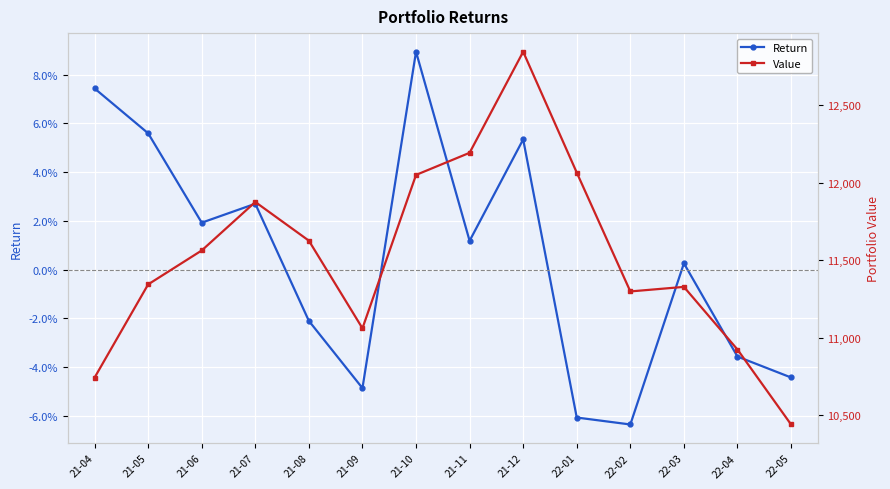

Between 21-05 and 21-04, which is larger?

21-04